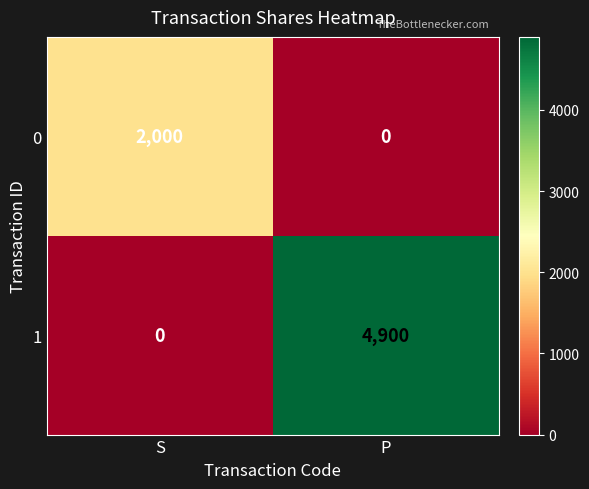

What is the sum of the 0 values at S and P?

2000